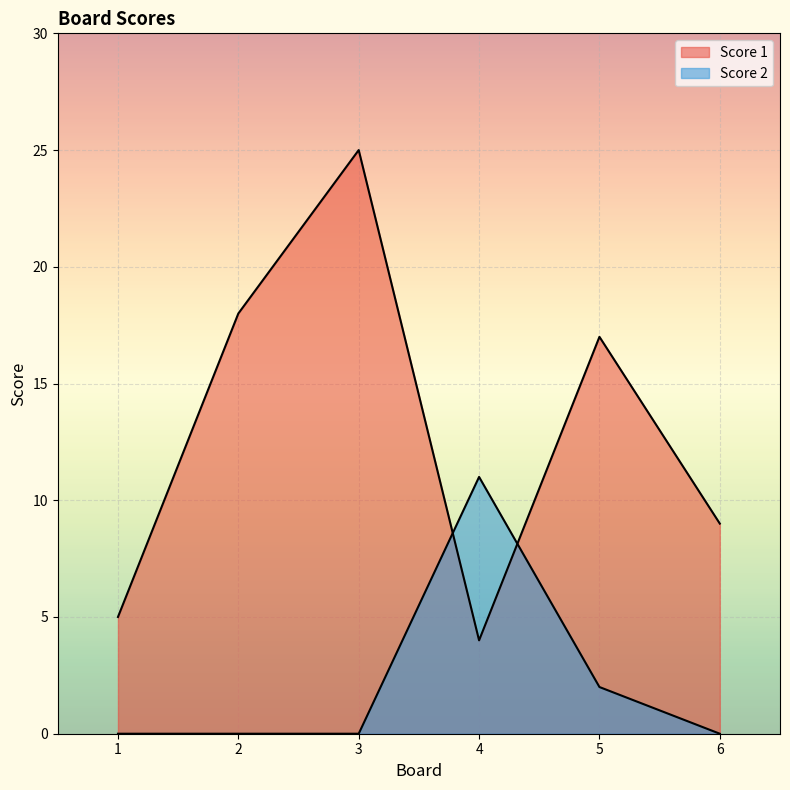

What is the sum of all Score 1 values?

78